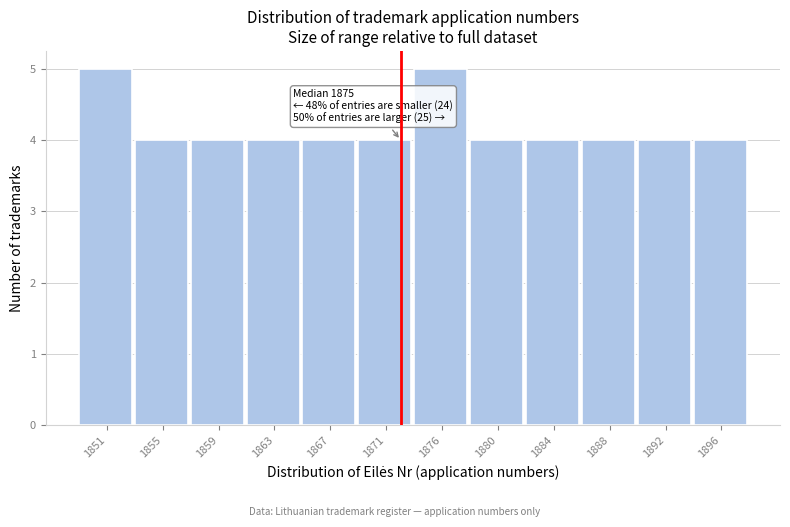

Reading right to left, transcribe all the data shown in this chart.

1896=4	1892=4	1888=4	1884=4	1880=4	1876=5	1871=4	1867=4	1863=4	1859=4	1855=4	1851=5